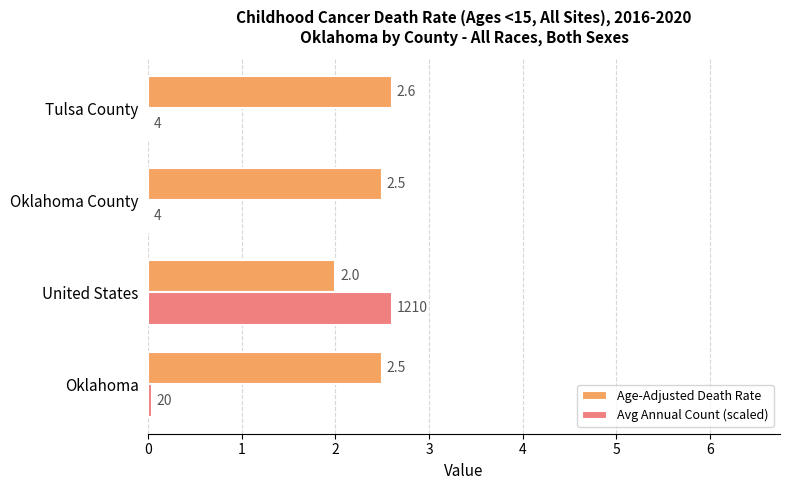

Is the value of Avg Annual Count (scaled) at Oklahoma greater than the value of Age-Adjusted Death Rate at United States?

No